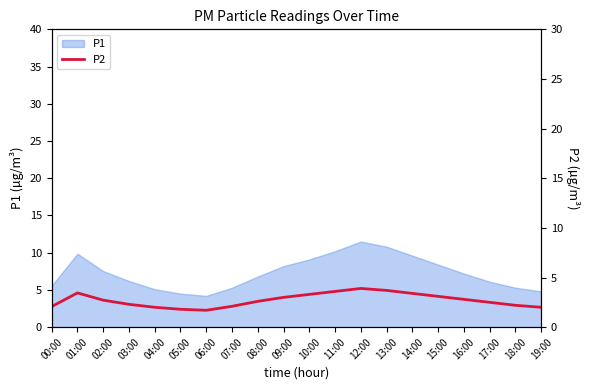

Is it true that P1 equals 3.4 at 01:00?

False